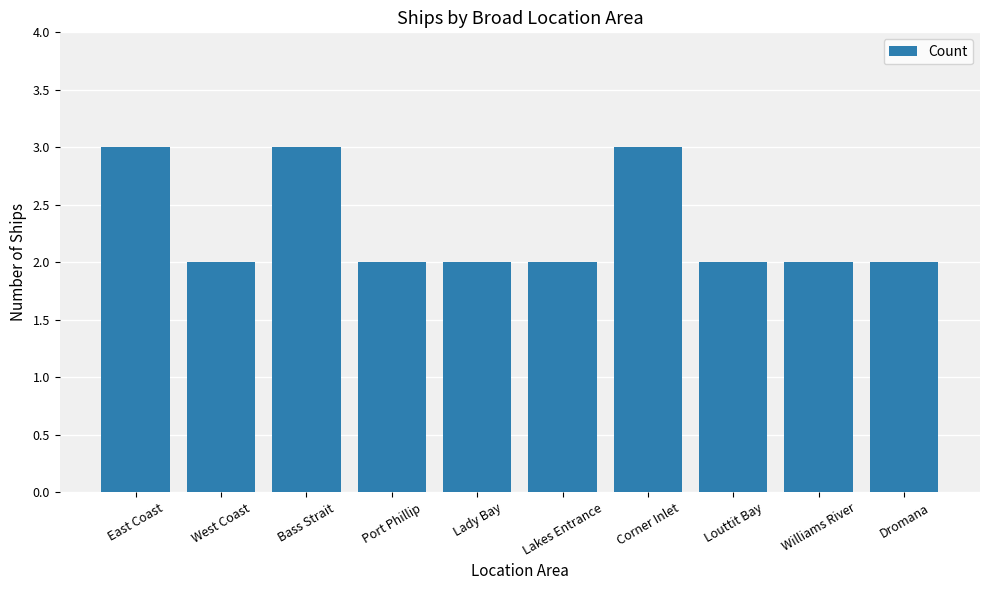

What is the average value?

2